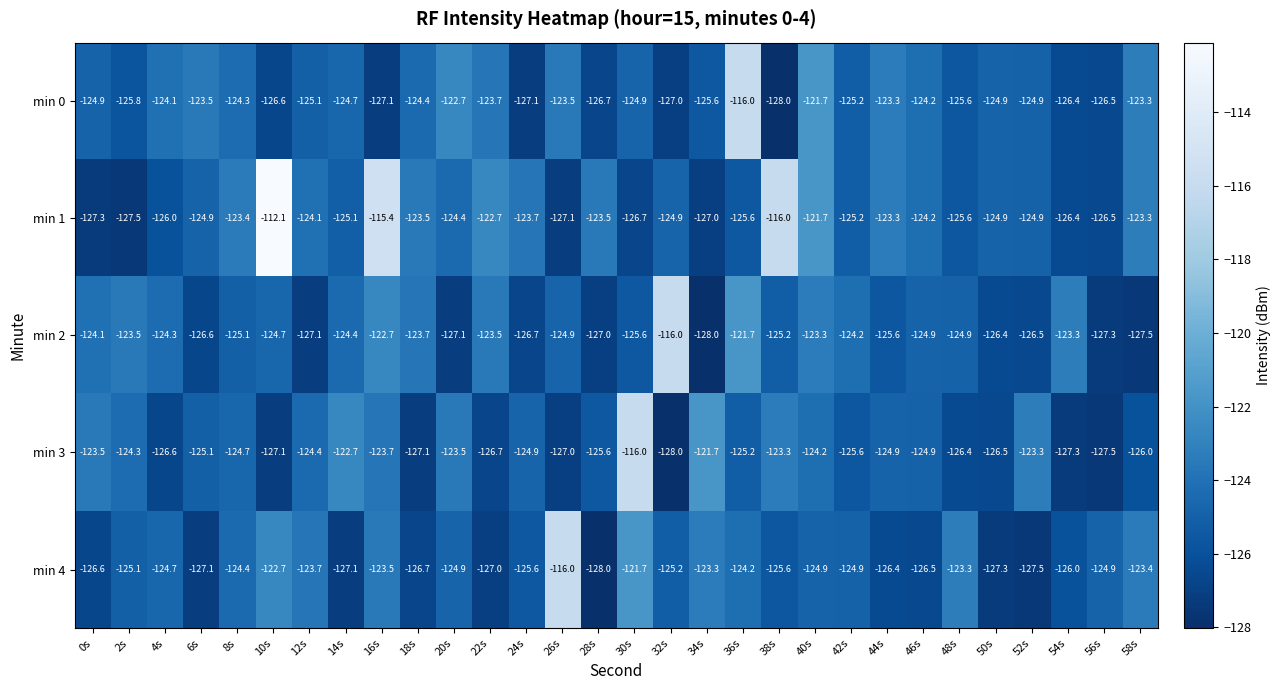

Which label corresponds to the largest value in the chart?

10s